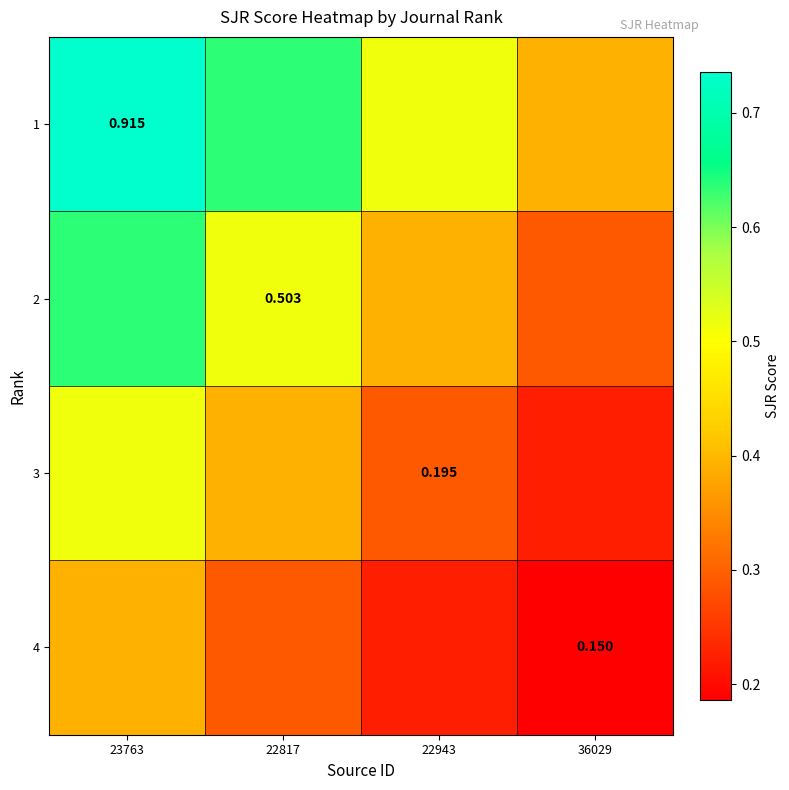

Is the value of 2 at 22817 greater than the value of 4 at 36029?

Yes